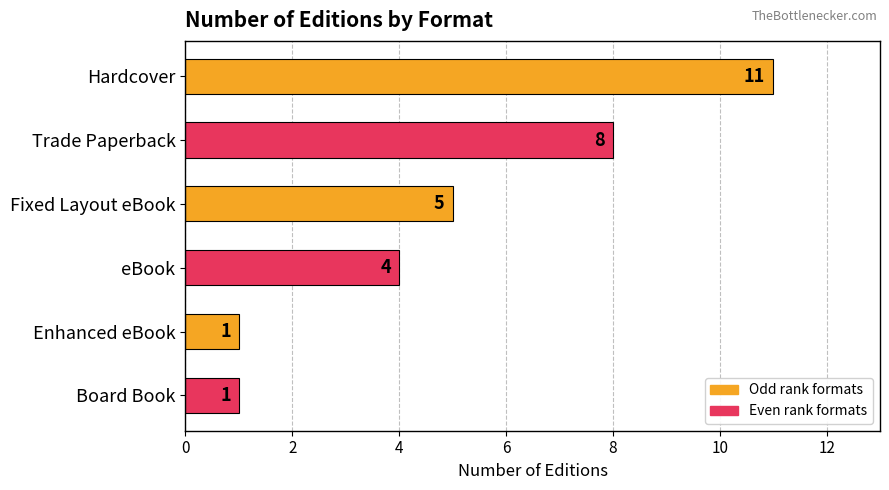

Is it true that the value at Trade Paperback is 8?

True